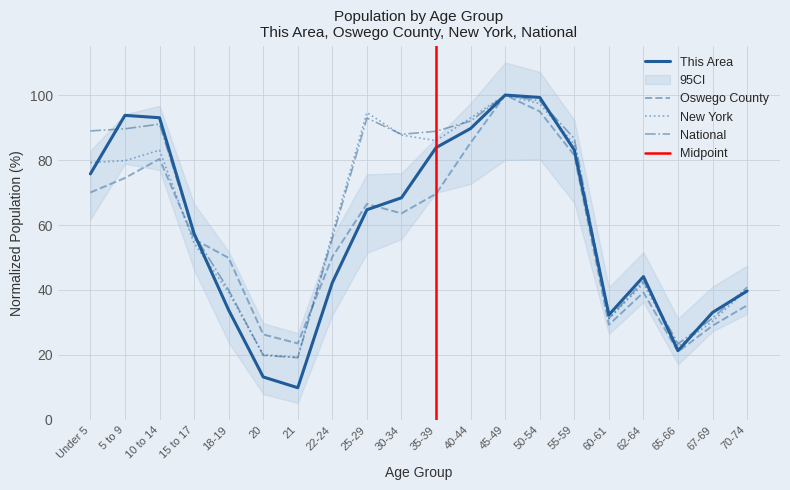

What is the lowest value of the New York series?

19.3